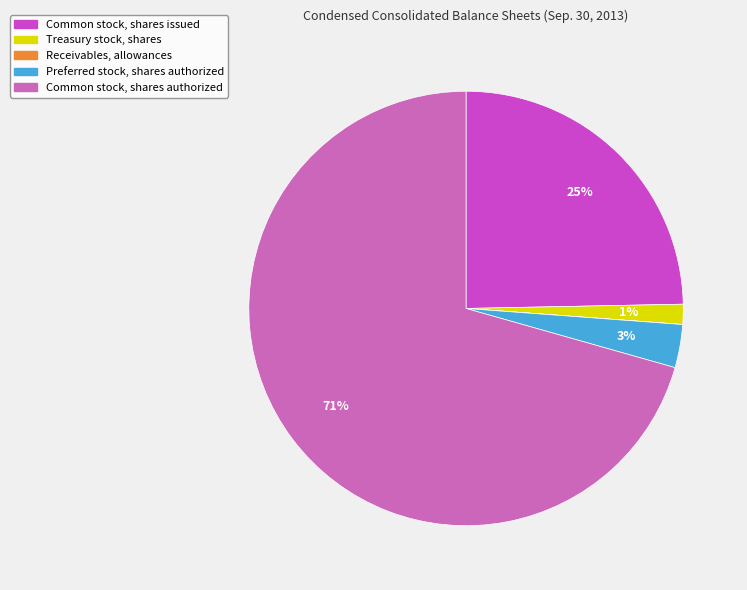

Is there any slice that represents more than half of the pie?

Yes